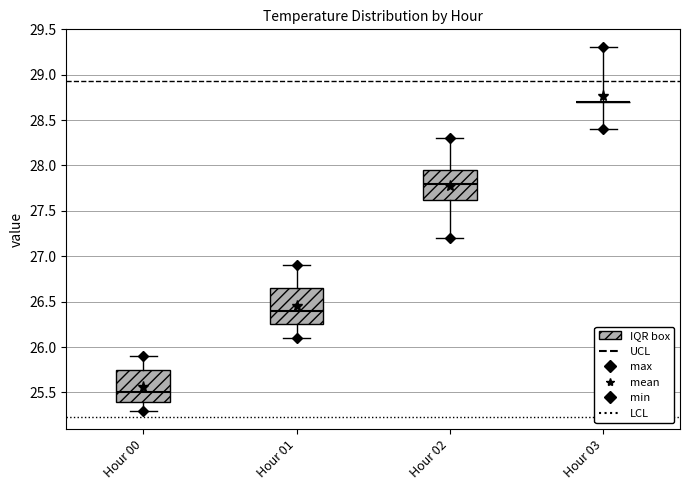

Where does the median line of the box for Hour 01 sit on the y-axis? The values are not printed on the chart, so give them approximately, as read against the axis.

26.40